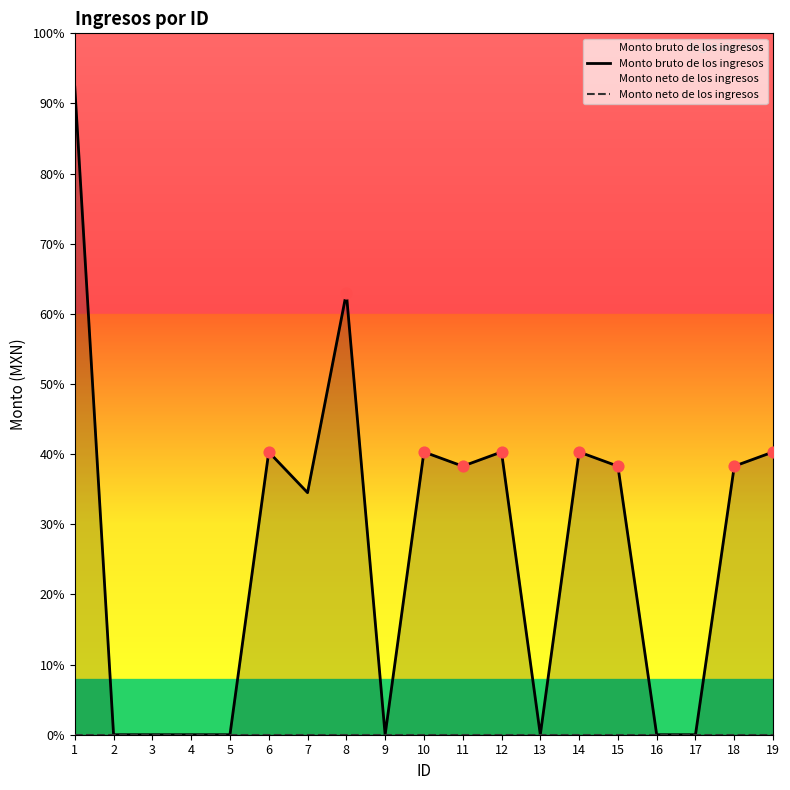

What are all the series names shown in the legend?

Monto bruto de los ingresos, Monto neto de los ingresos